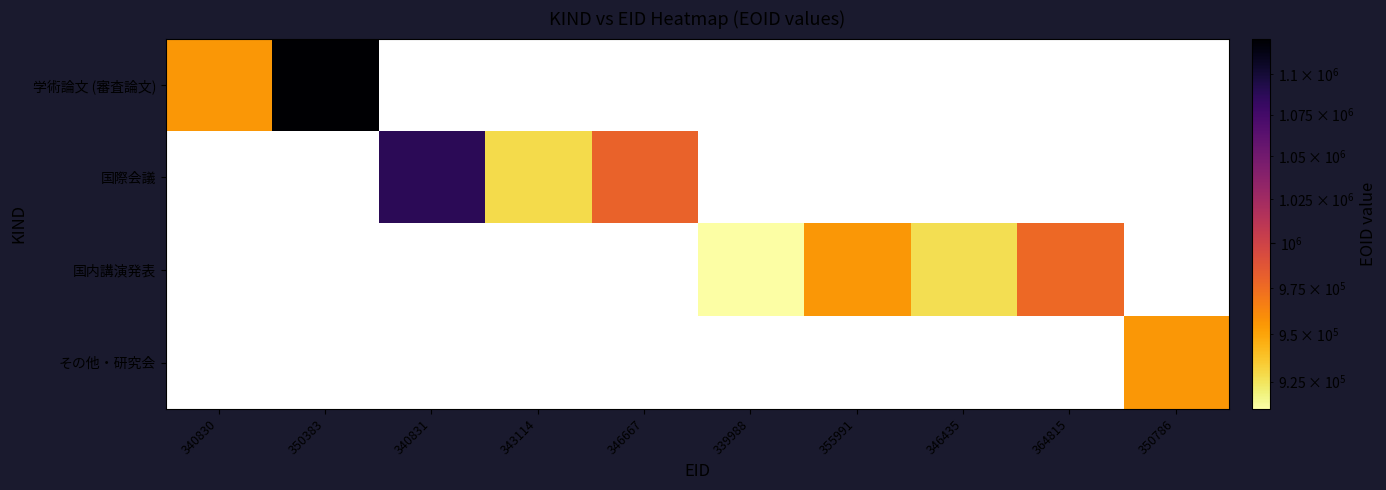

Which series has the largest range (max minus min)?

学術論文 (審査論文)